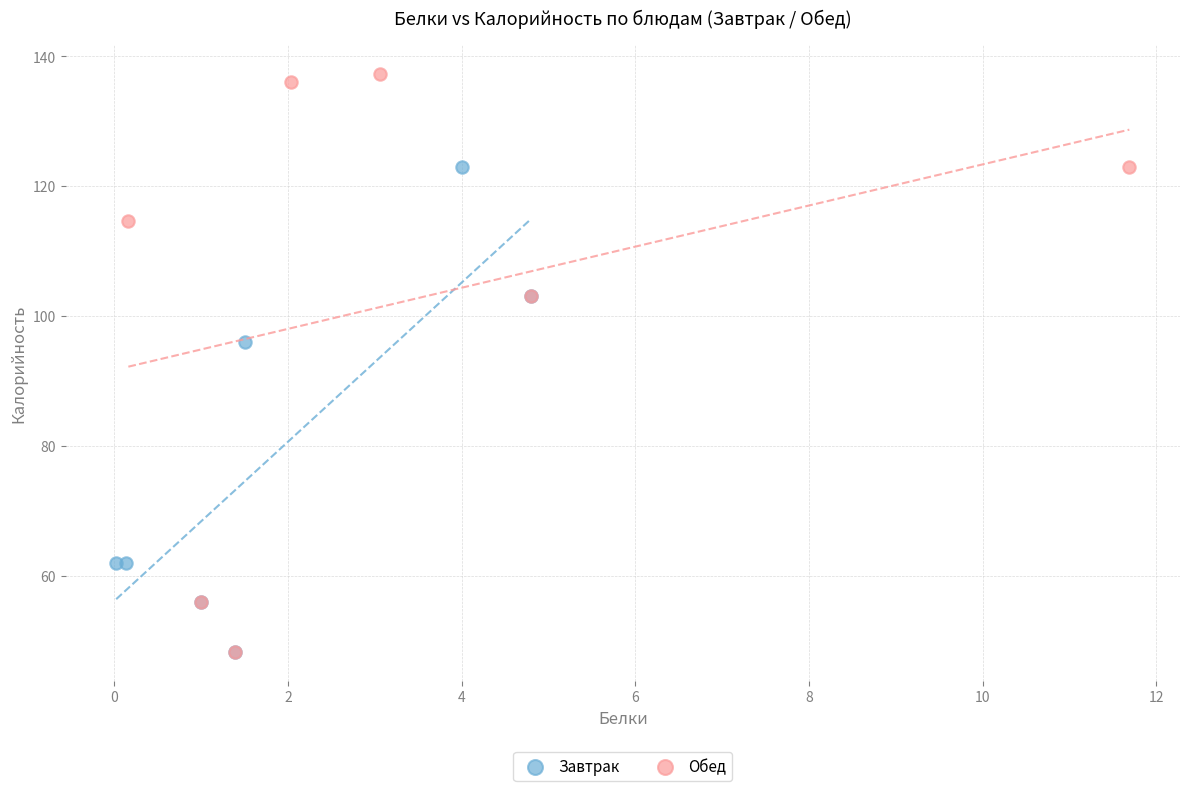

Which series reaches the maximum Y coordinate?

Обед